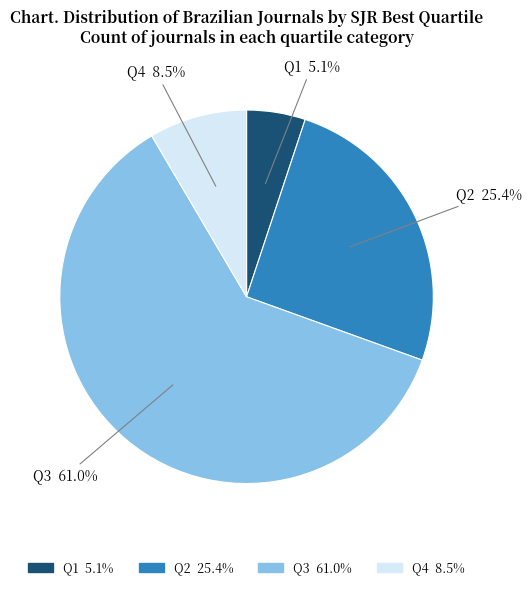

Between Q4 and Q3, which is larger?

Q3